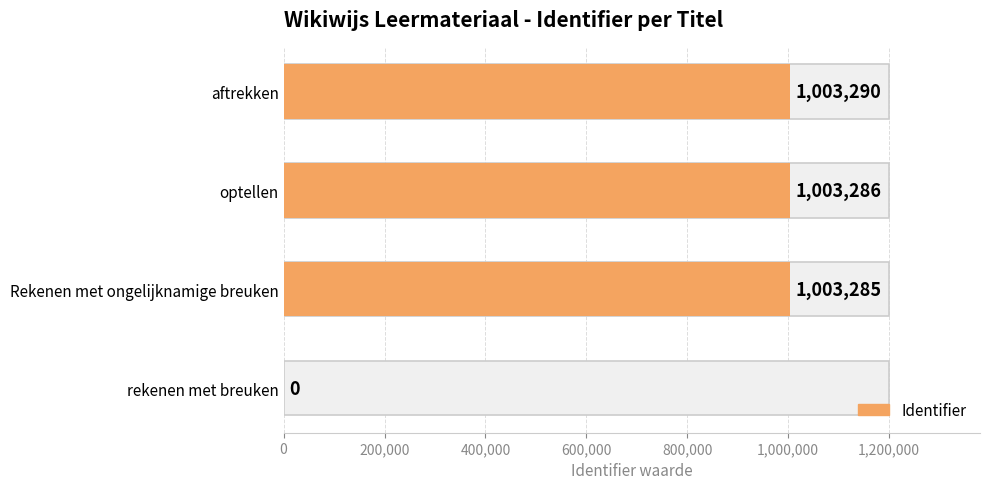

Between Rekenen met ongelijknamige breuken and optellen, which is larger?

optellen